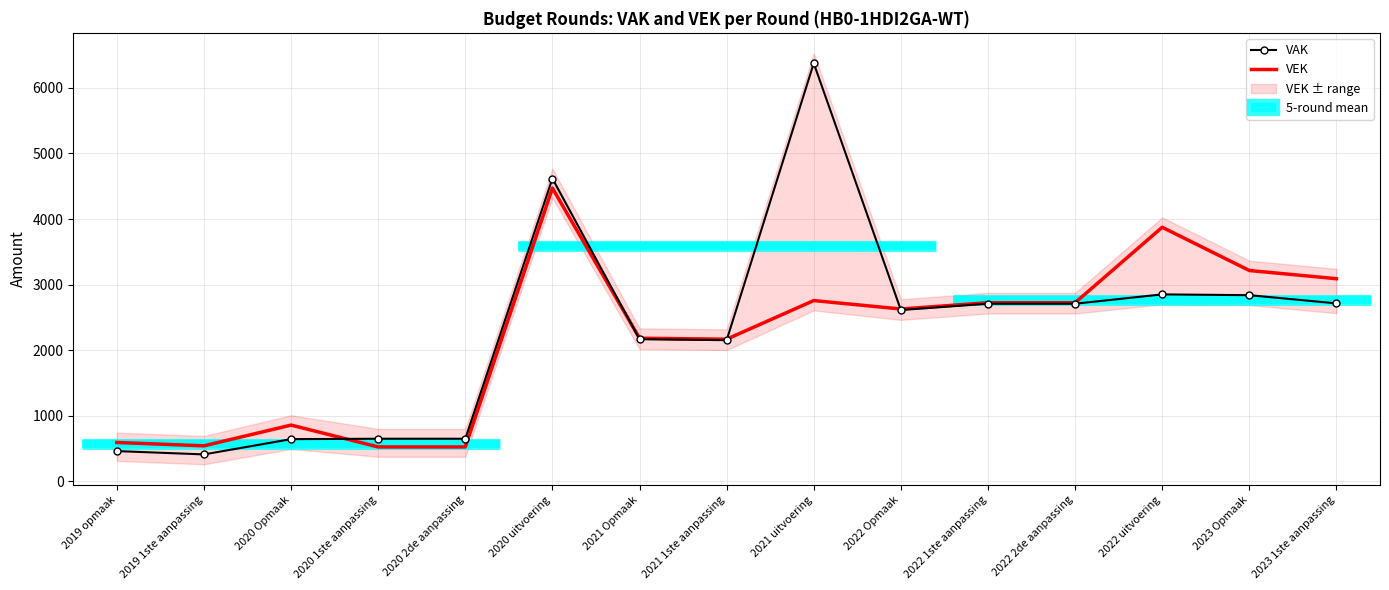

Is this an area chart (filled region under the line)?

No